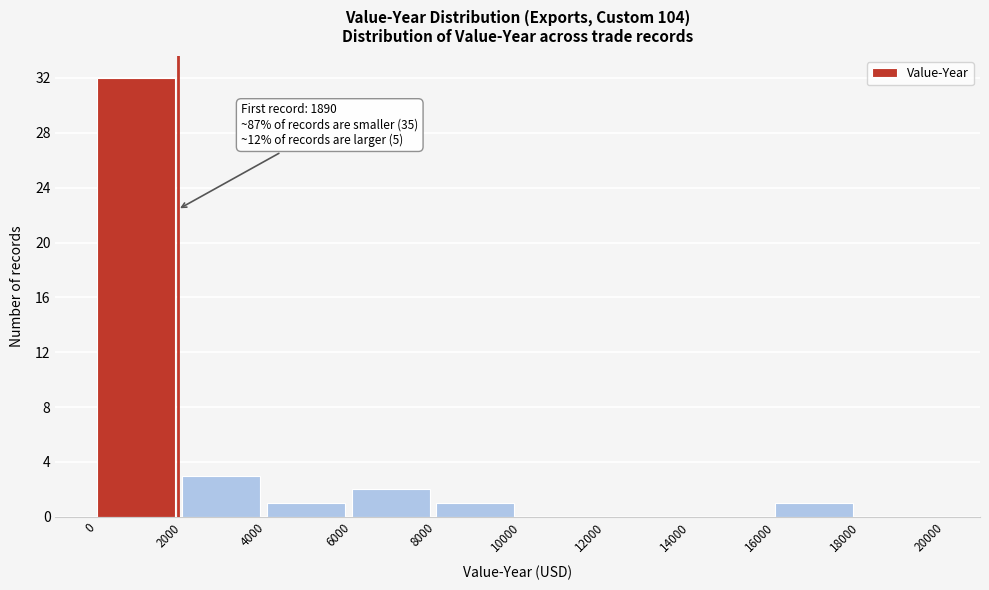

Over which range of the x-axis is the bar tallest?

0 to 2000